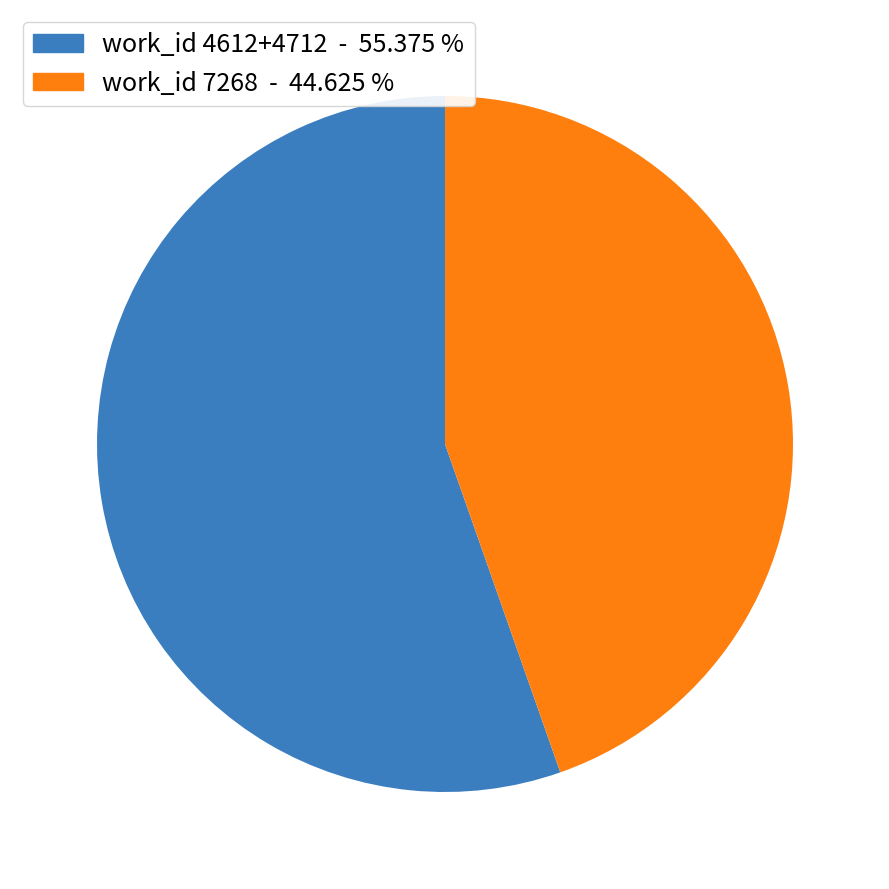

Is there any slice that represents more than half of the pie?

Yes